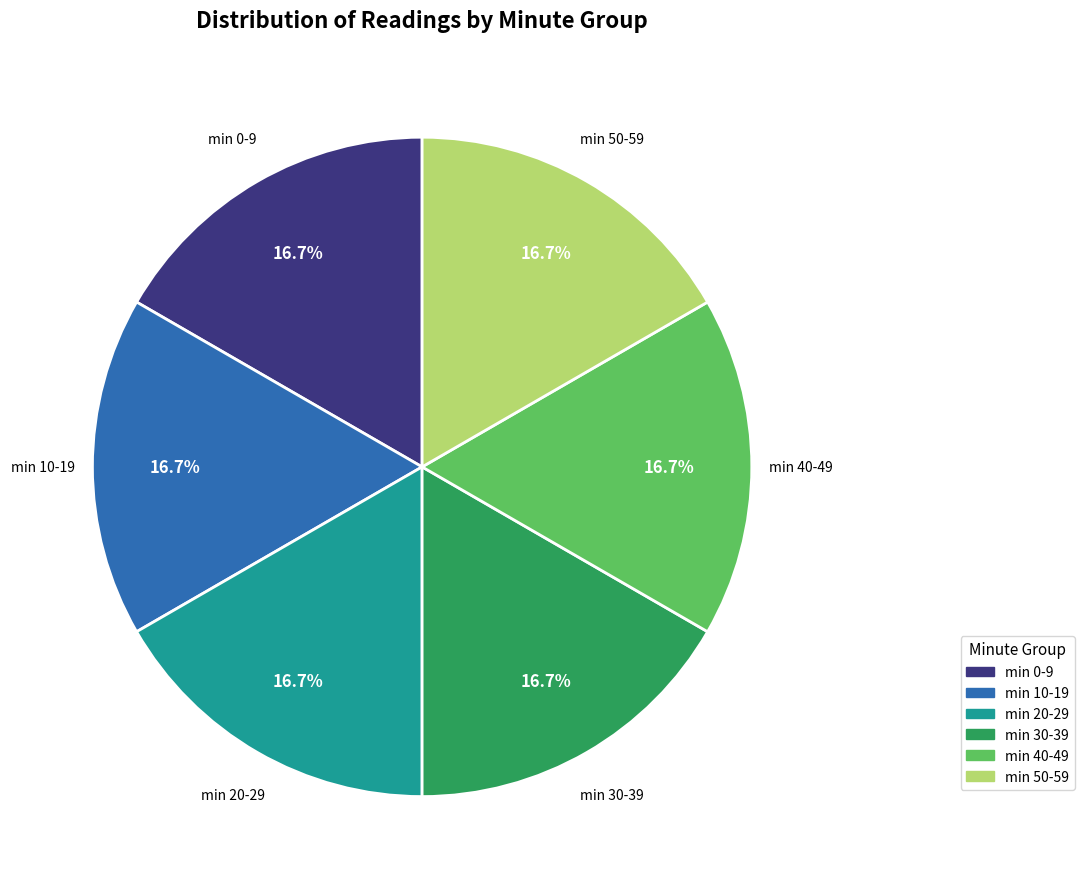

Is there any slice that represents more than half of the pie?

No